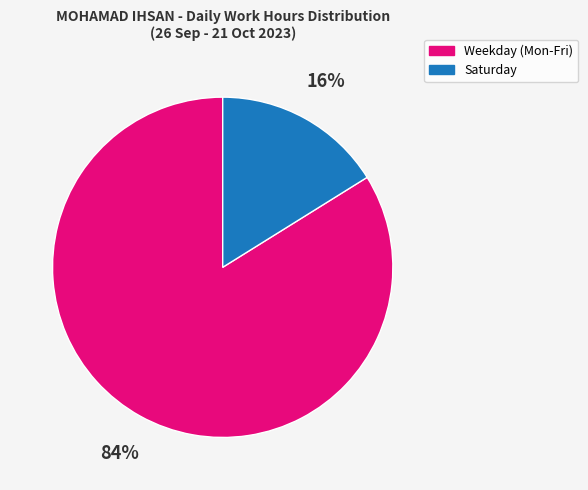

Is there a majority slice in this chart?

Yes